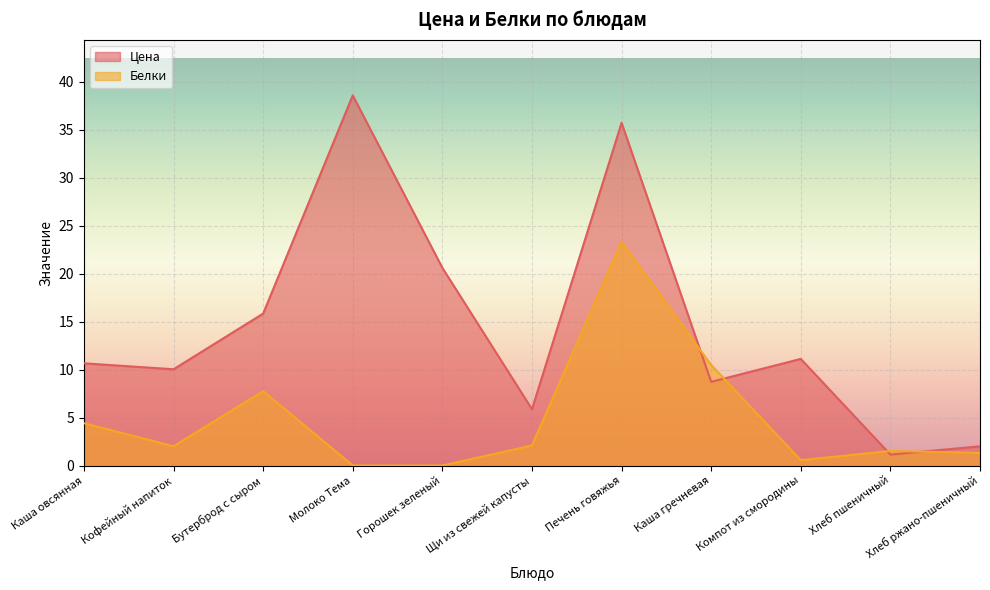

Count the number of categories in the chart.

11